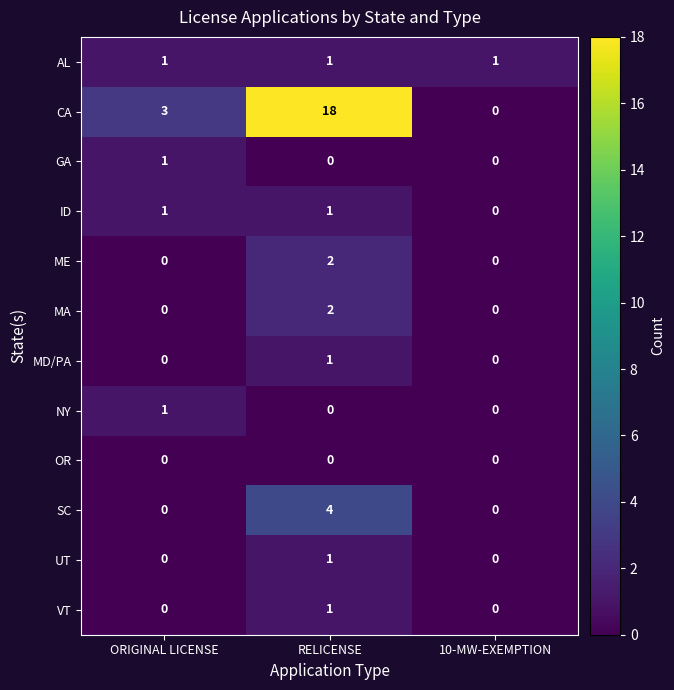

Which label corresponds to the largest value in the chart?

RELICENSE